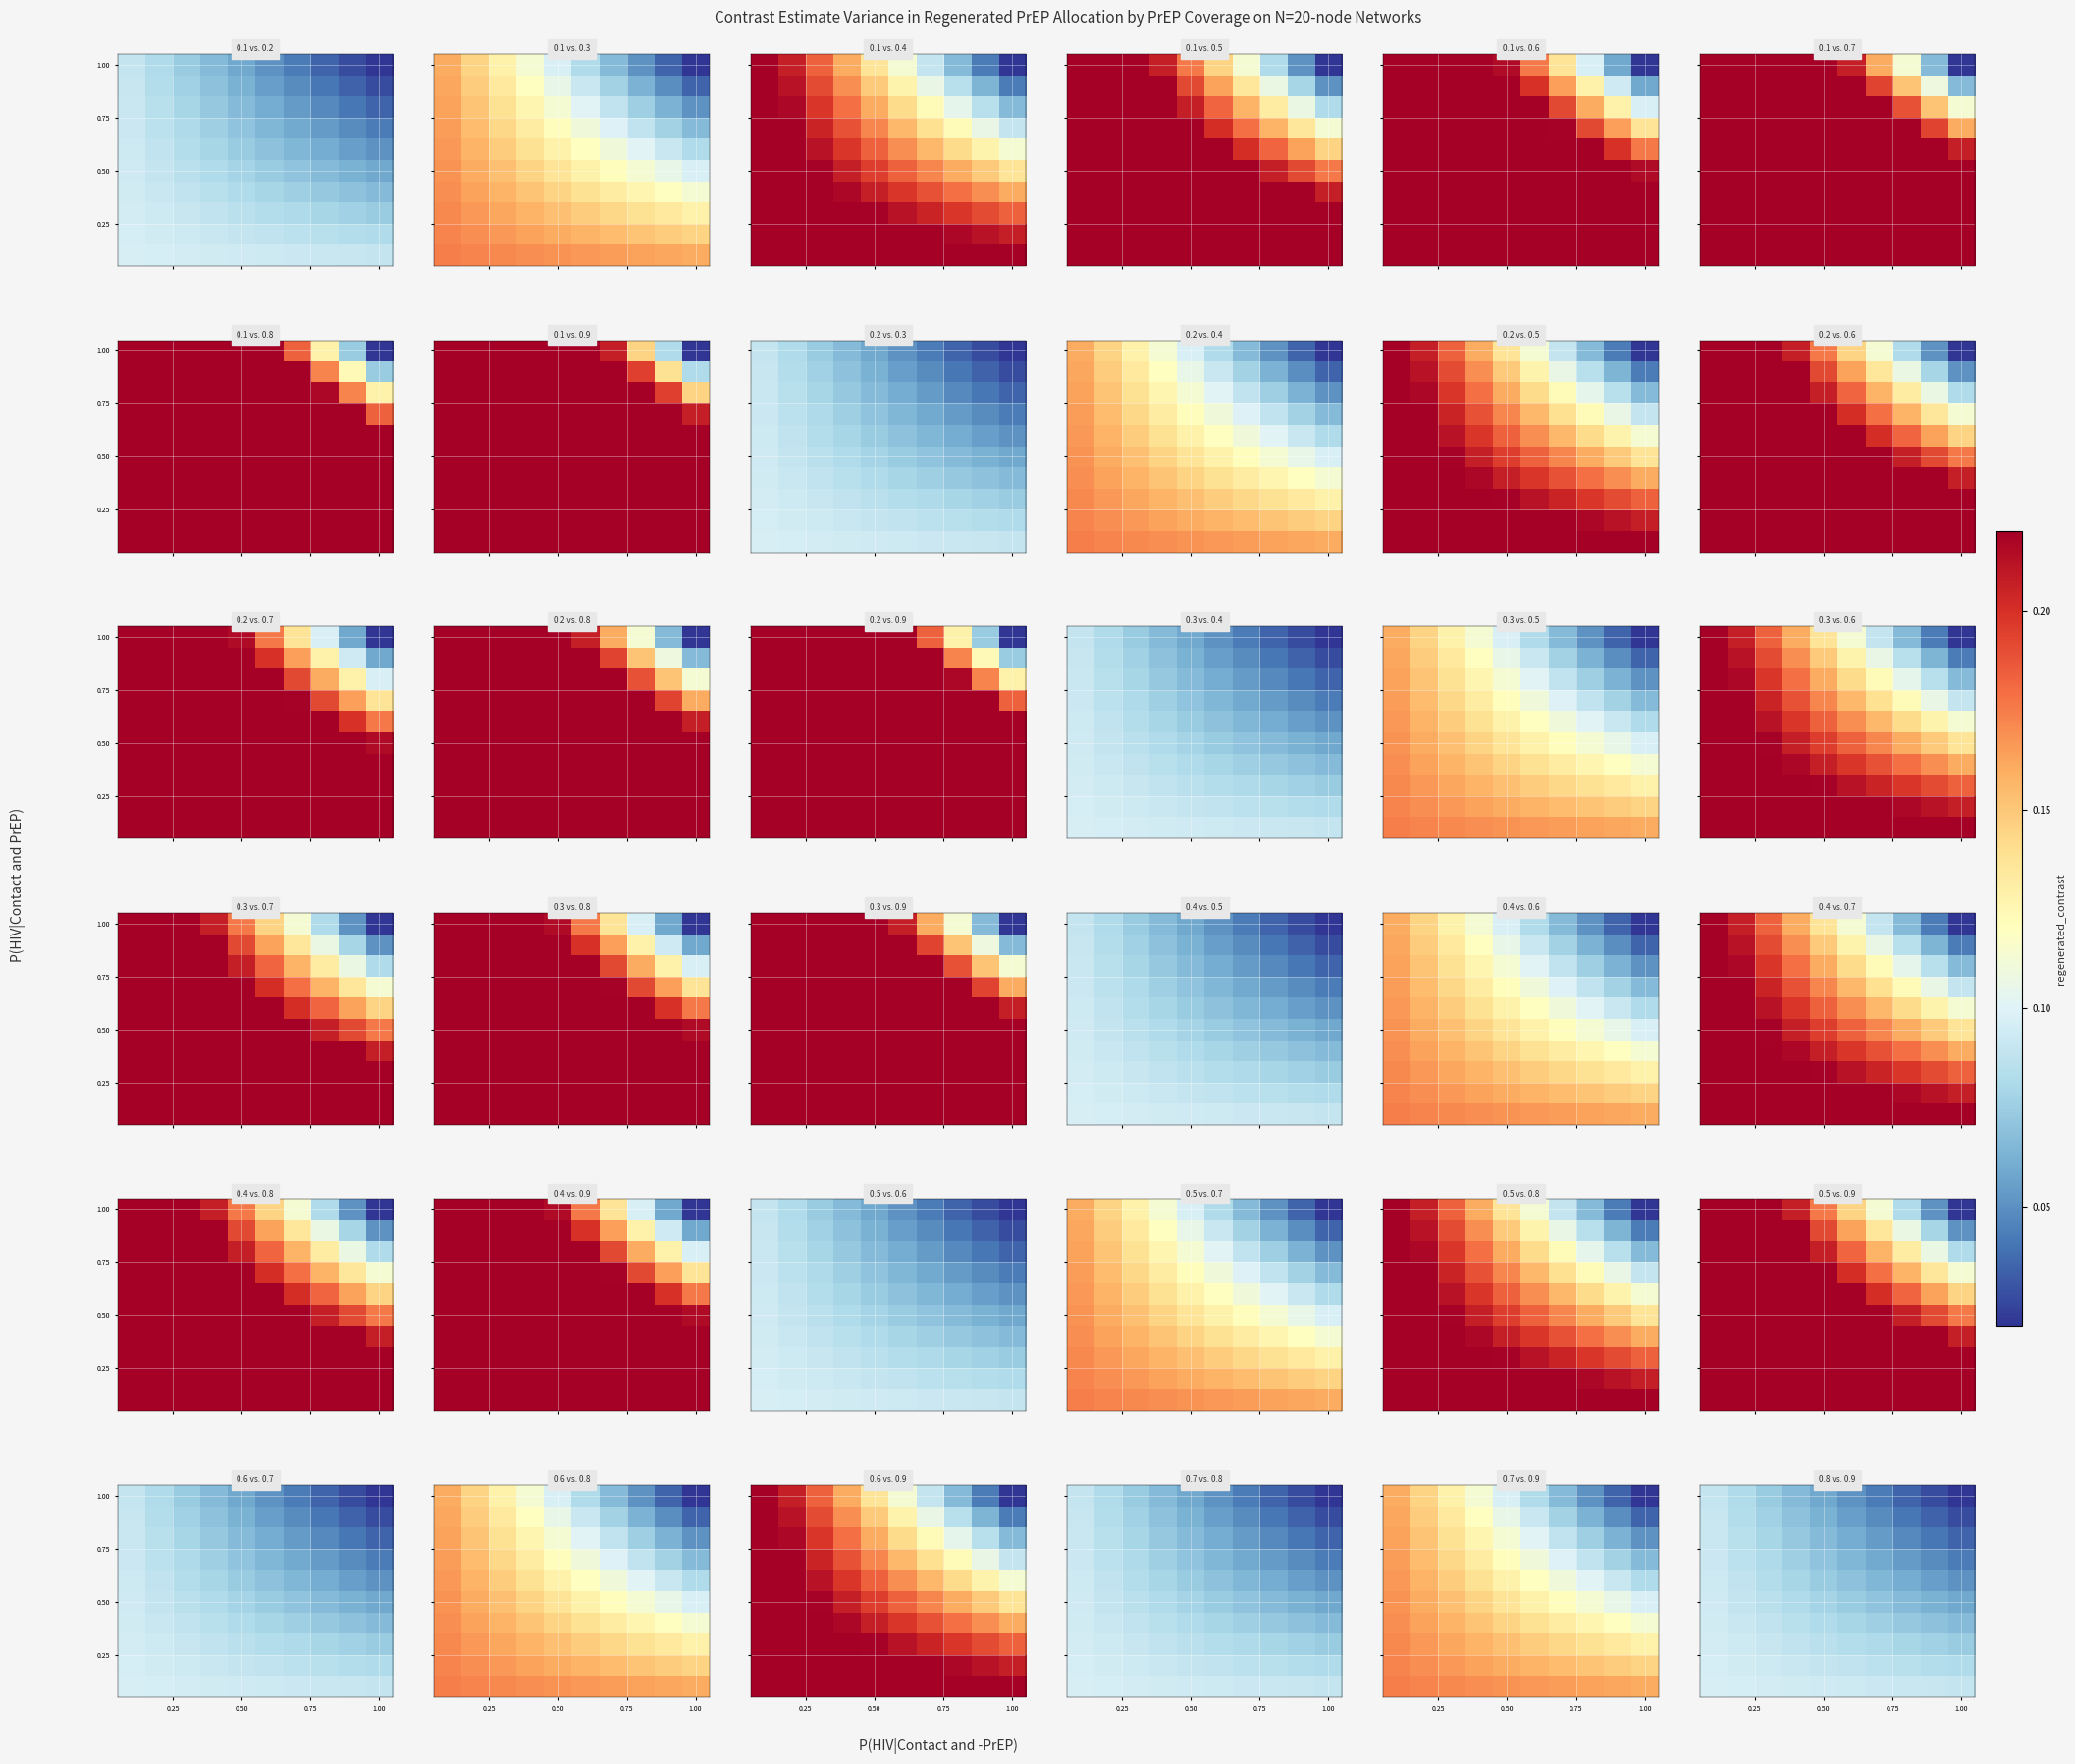

Count the number of data series in this chart.

10